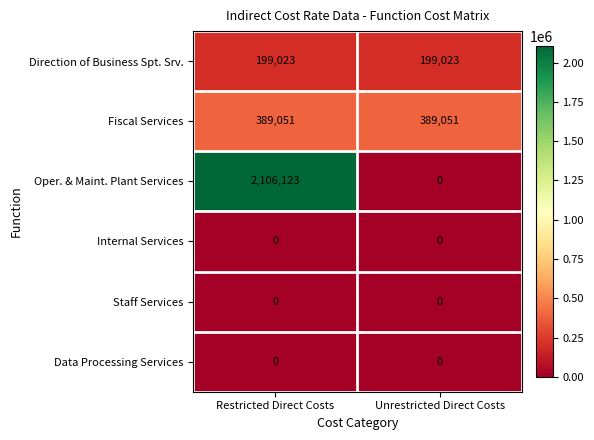

What is the spread (max minus min) of values at Unrestricted Direct Costs?

389051